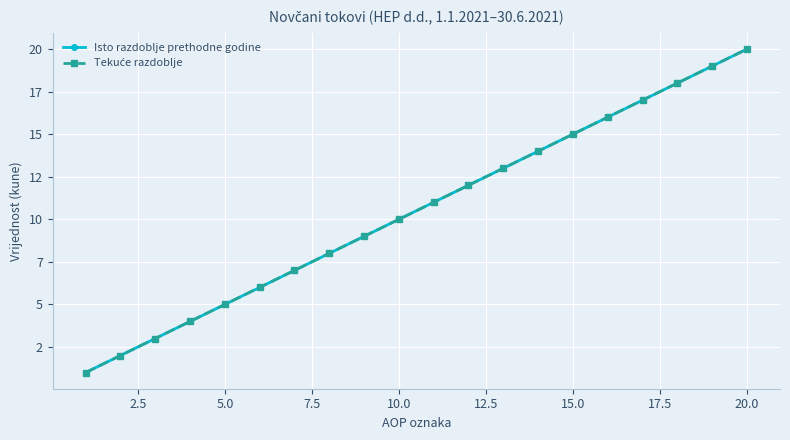

True or false: Tekuće razdoblje and Isto razdoblje prethodne godine intersect in this chart.

False